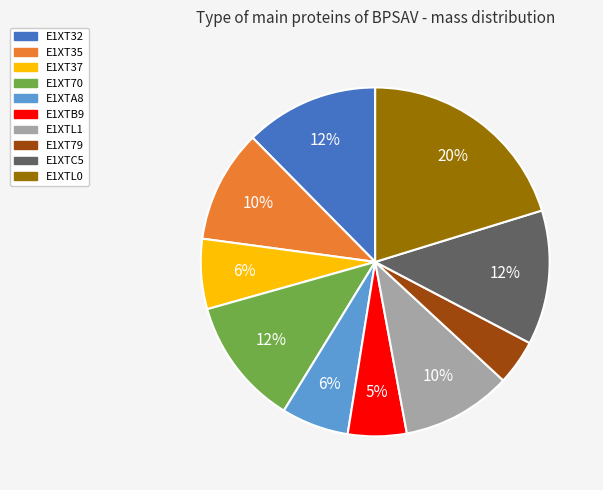

The E1XTC5 slice represents 1% of the pie. True or false?

False